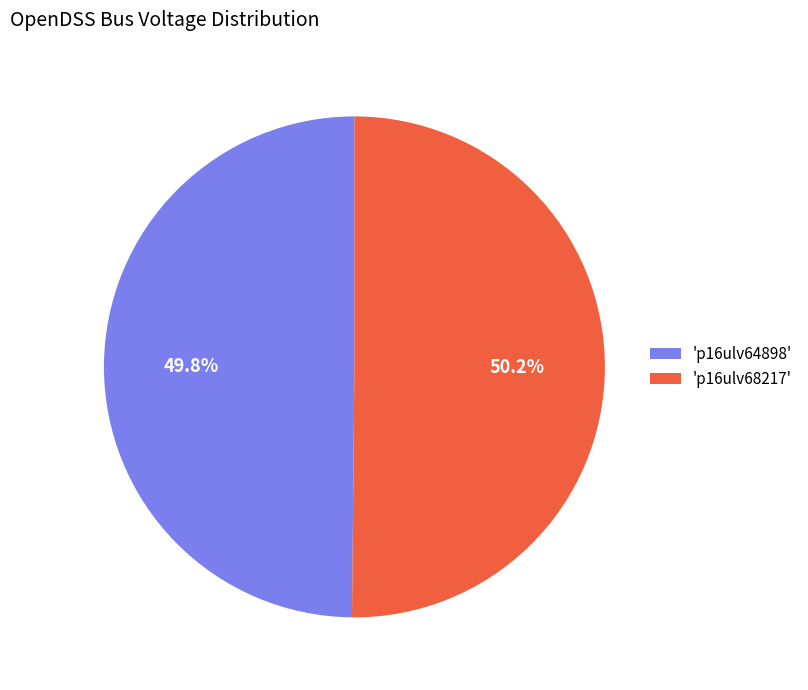

How much of the chart is everything except 'p16ulv64898'?

50.2%